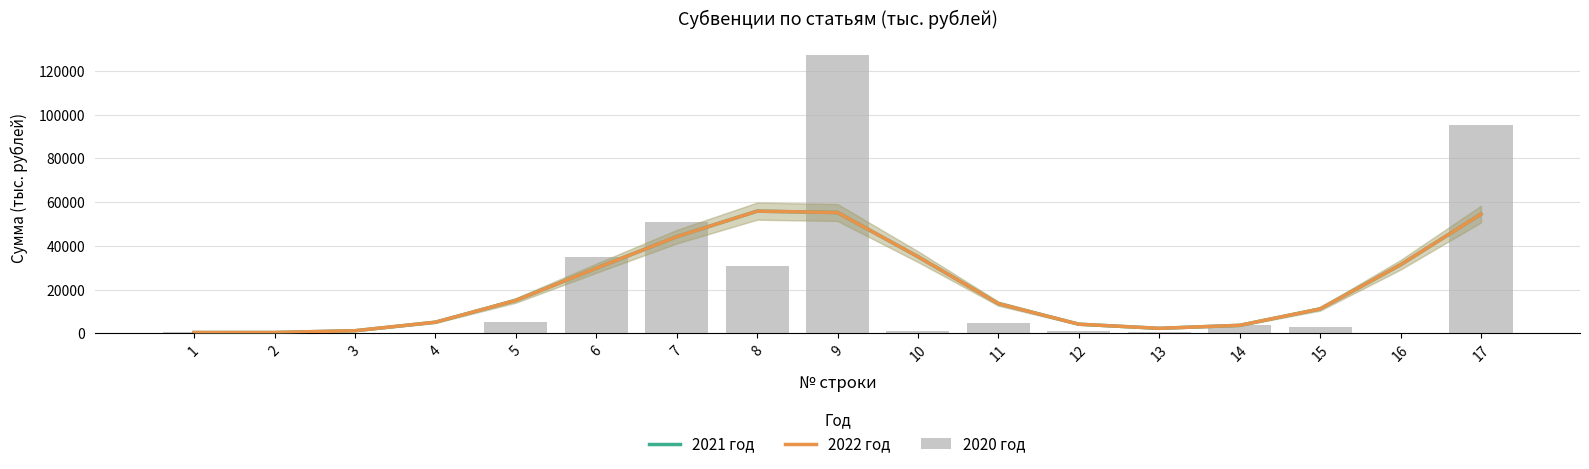

At how many categories does at least one series exceed 49926?

4